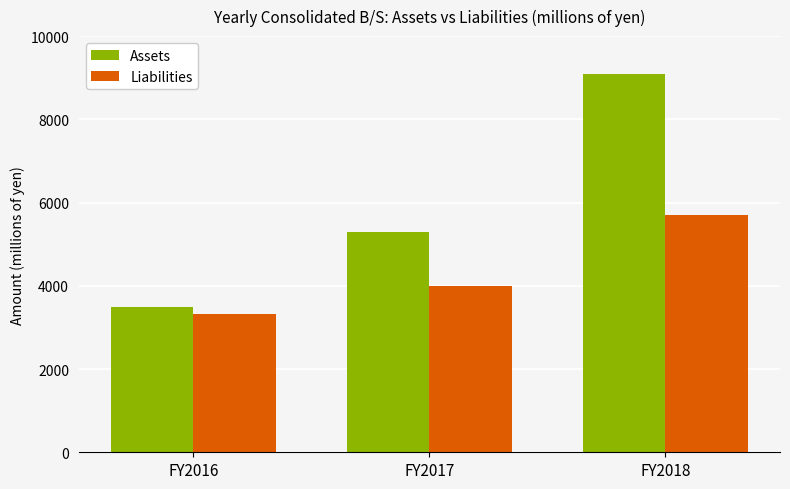

Rank the categories by Assets value from lowest to highest.

FY2016, FY2017, FY2018